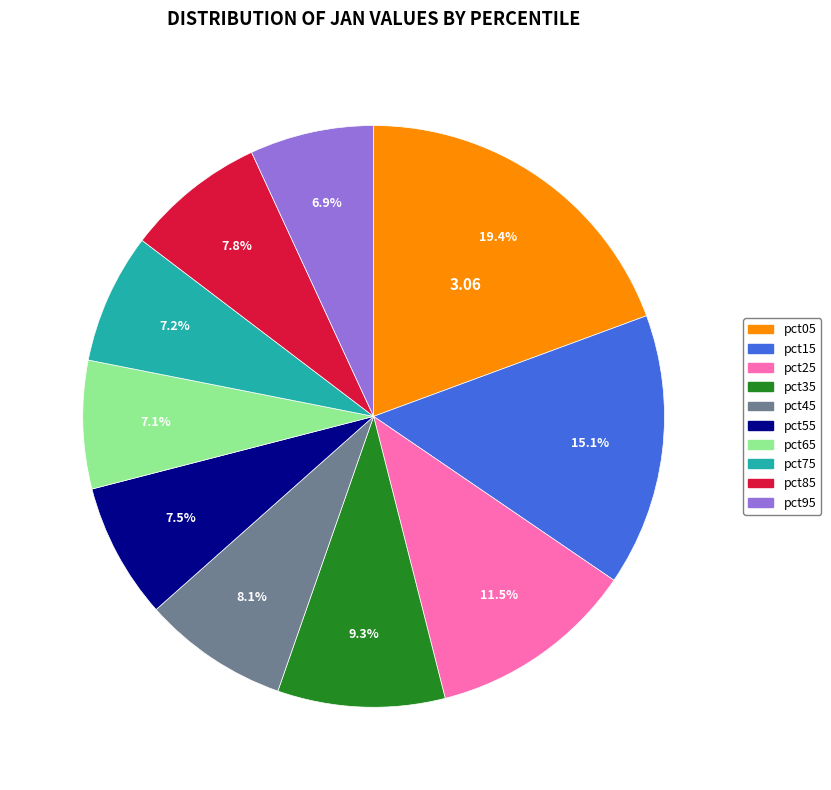

Does pct95 account for over 50% of the chart?

No